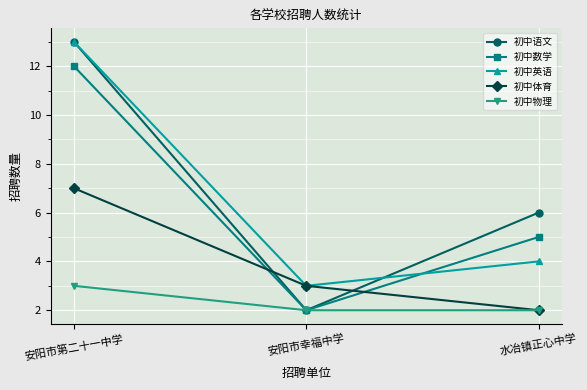

Reading left to right, what are all the values shown in this chart?

初中语文: 安阳市第二十一中学=13	安阳市幸福中学=2	水冶镇正心中学=6
初中数学: 安阳市第二十一中学=12	安阳市幸福中学=2	水冶镇正心中学=5
初中英语: 安阳市第二十一中学=13	安阳市幸福中学=3	水冶镇正心中学=4
初中体育: 安阳市第二十一中学=7	安阳市幸福中学=3	水冶镇正心中学=2
初中物理: 安阳市第二十一中学=3	安阳市幸福中学=2	水冶镇正心中学=2